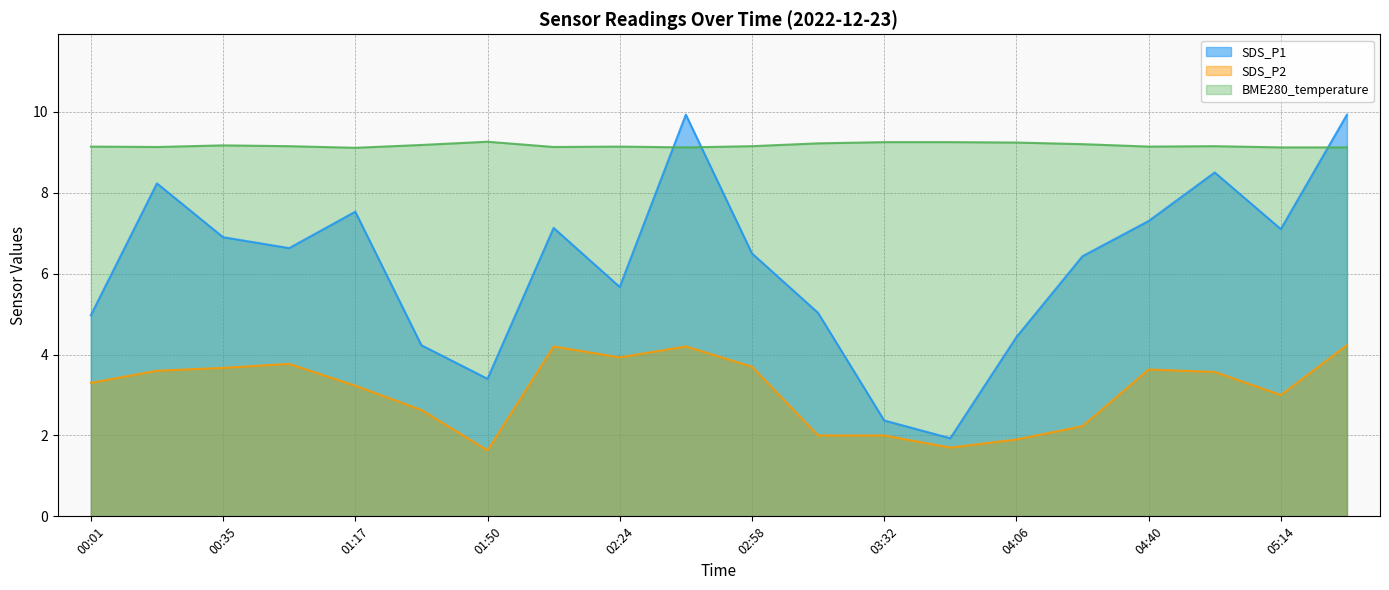

At which category does the chart reach its minimum across all series?

01:50